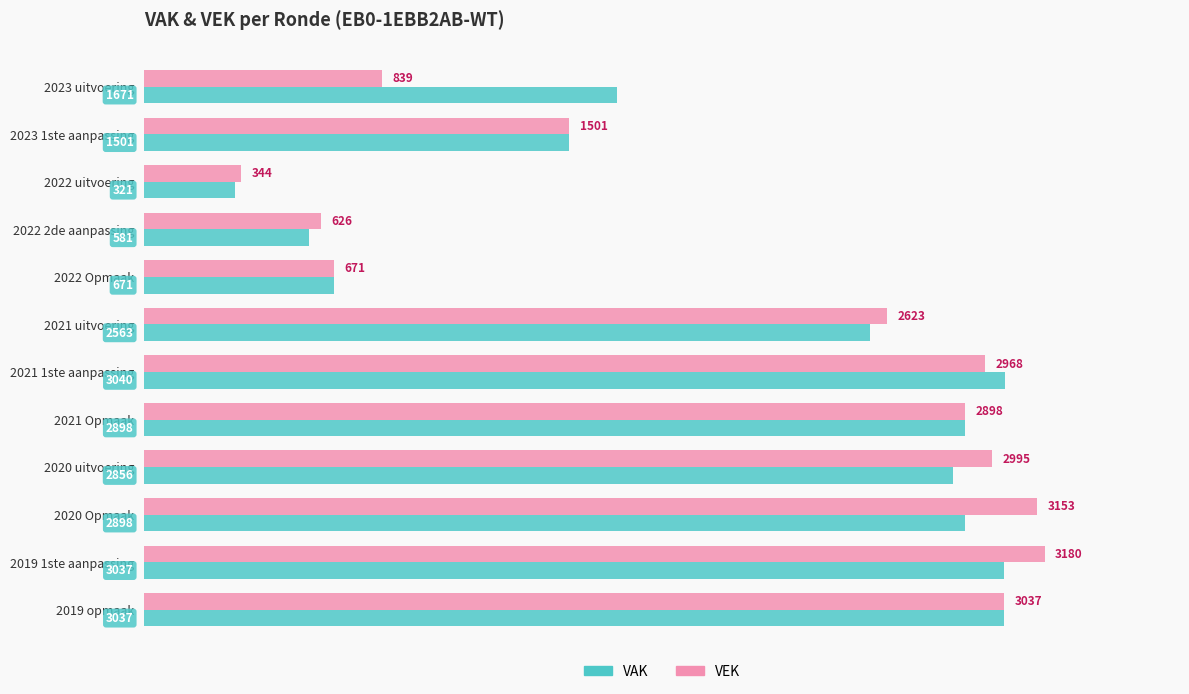

True or false: VAK has a value of 2376 at 2023 1ste aanpassing.

False